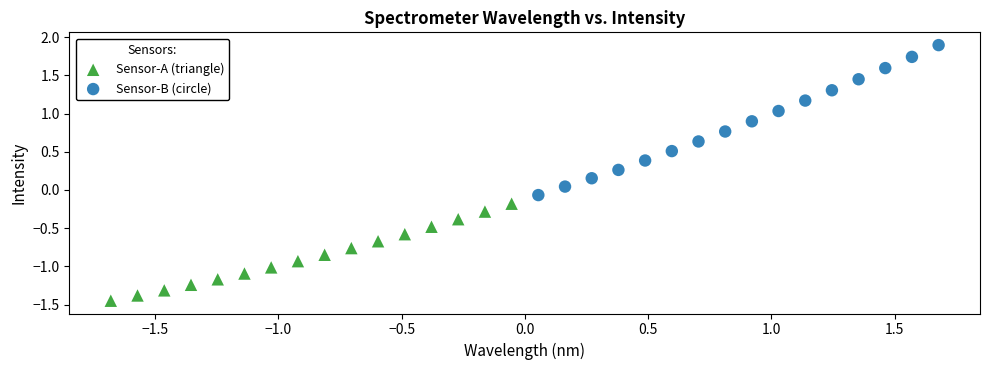

Which series contains the lowest Y value?

Sensor-A (triangle)